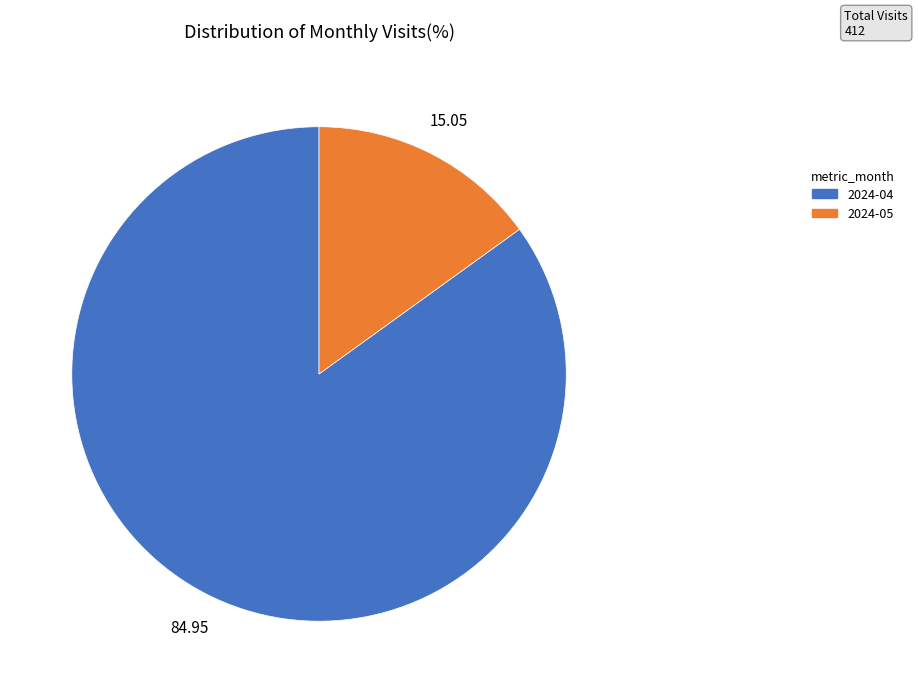

Between 2024-05 and 2024-04, which is larger?

2024-04